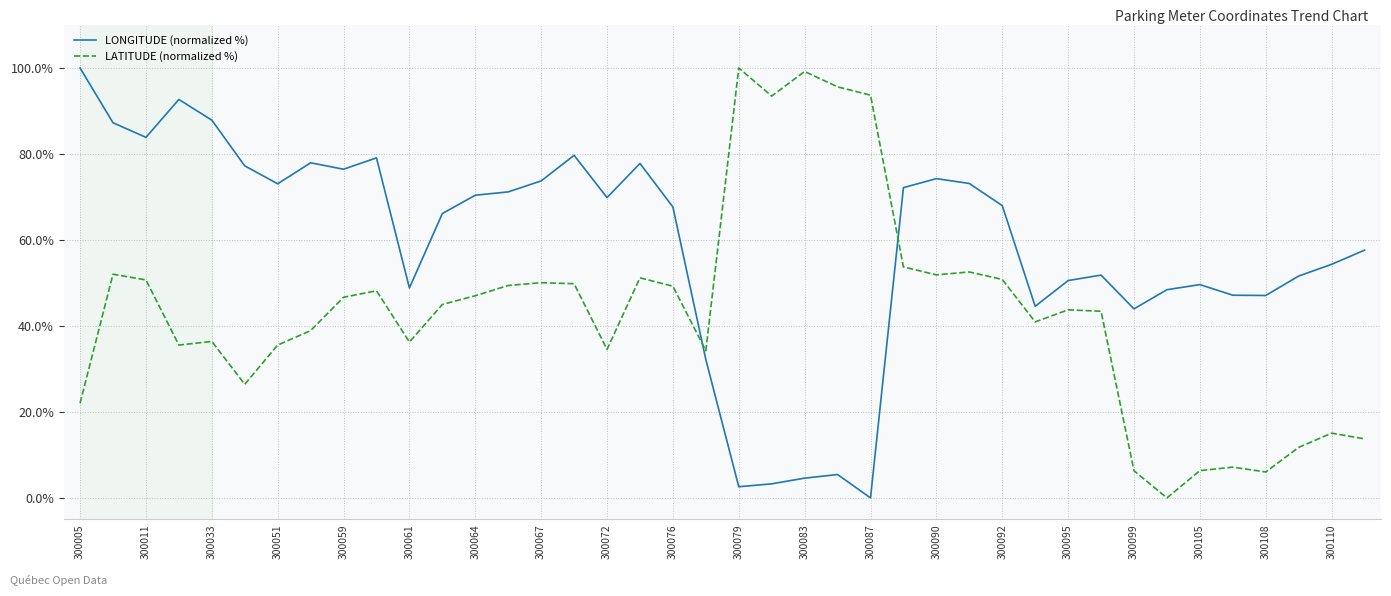

Which series has the largest total across all categories?

LONGITUDE (normalized %)